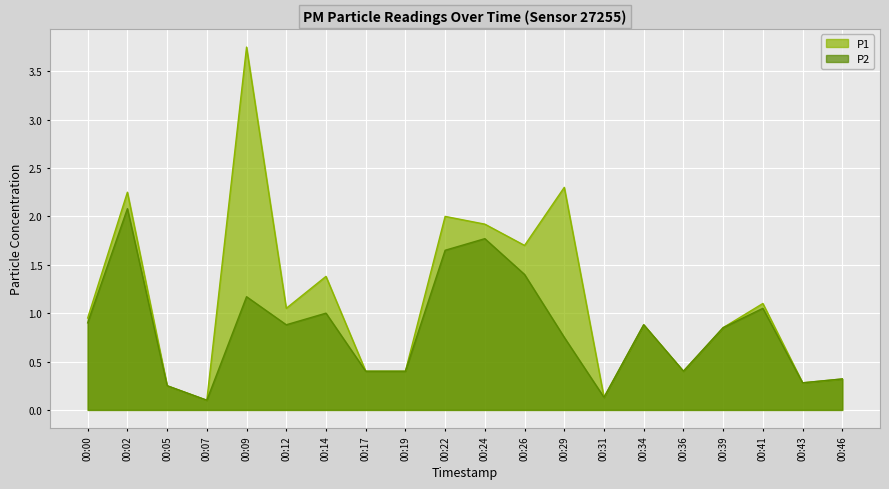

What is the highest value of the P2 series?

2.1